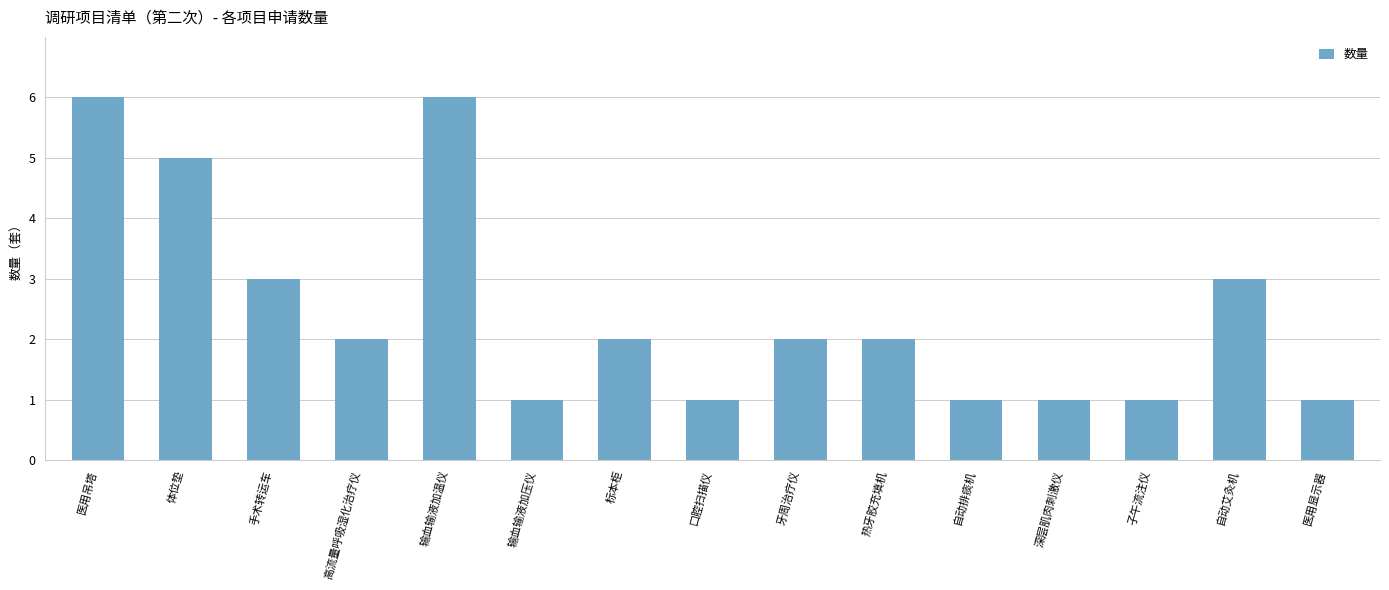

Does the chart contain stacked bars?

No